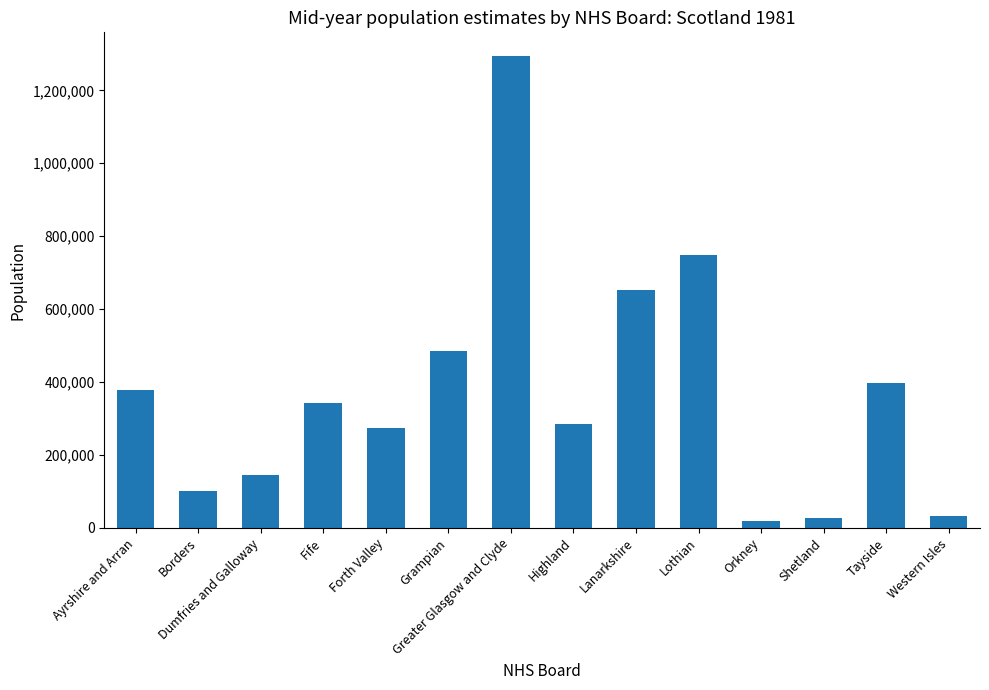

What is the change in value from Dumfries and Galloway to Lothian?

+603979